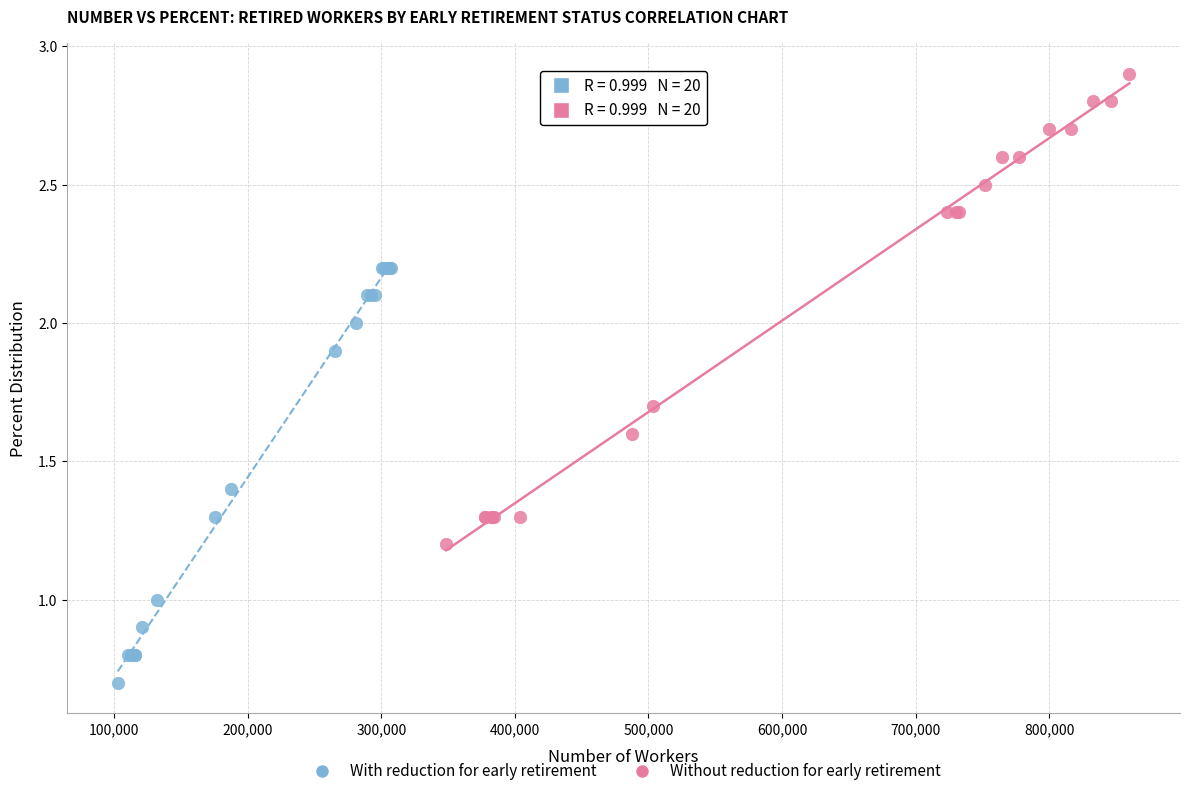

What are all the series names shown in the legend?

With reduction for early retirement, Without reduction for early retirement